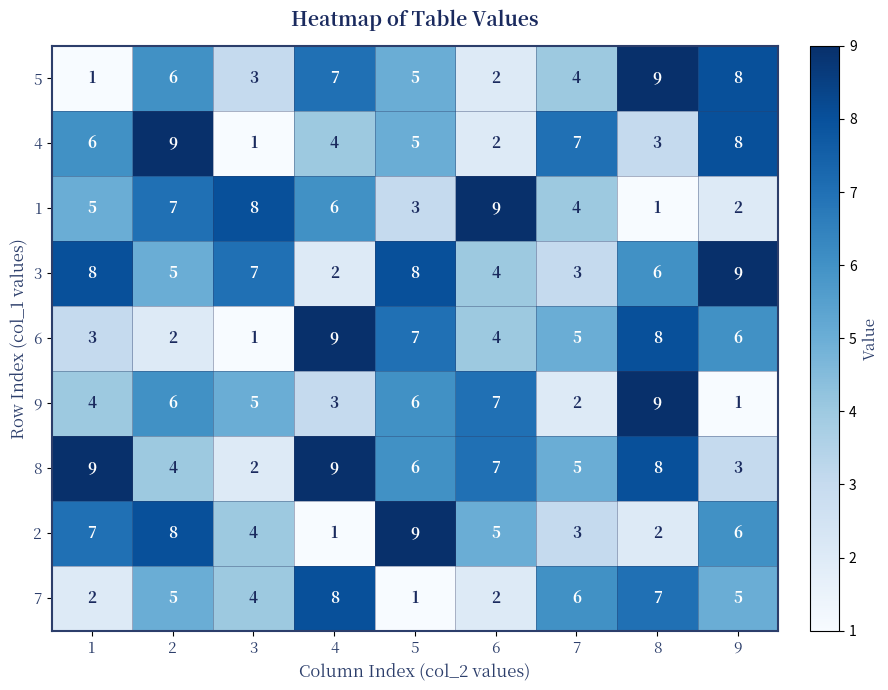

True or false: 6 has a value of 7 at 5.

True